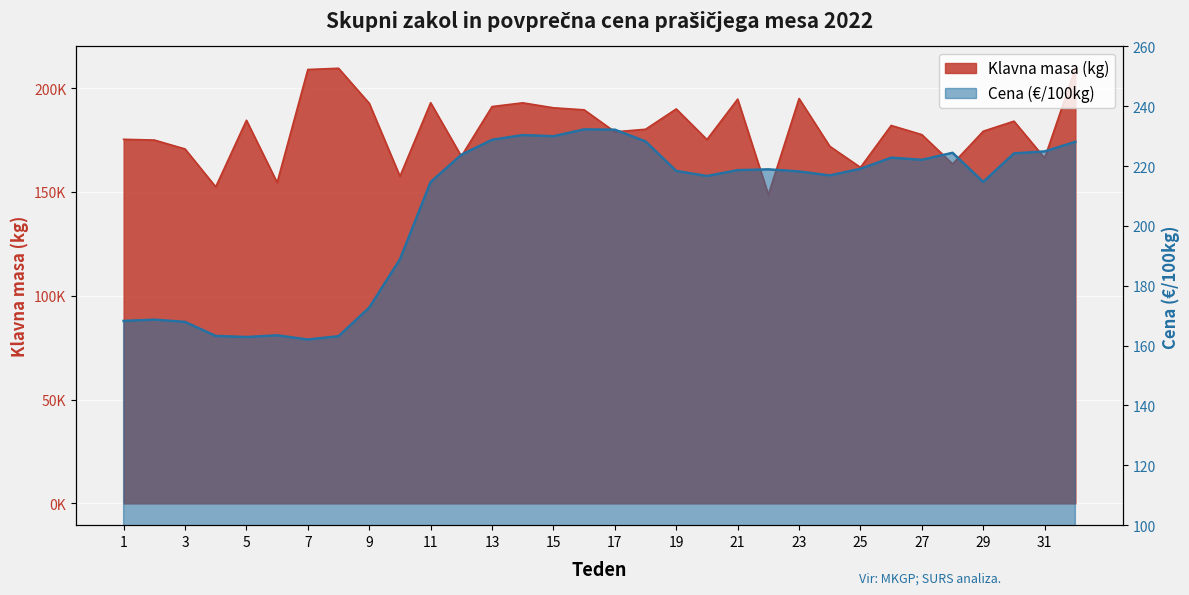

What is the smallest value displayed?

162.1